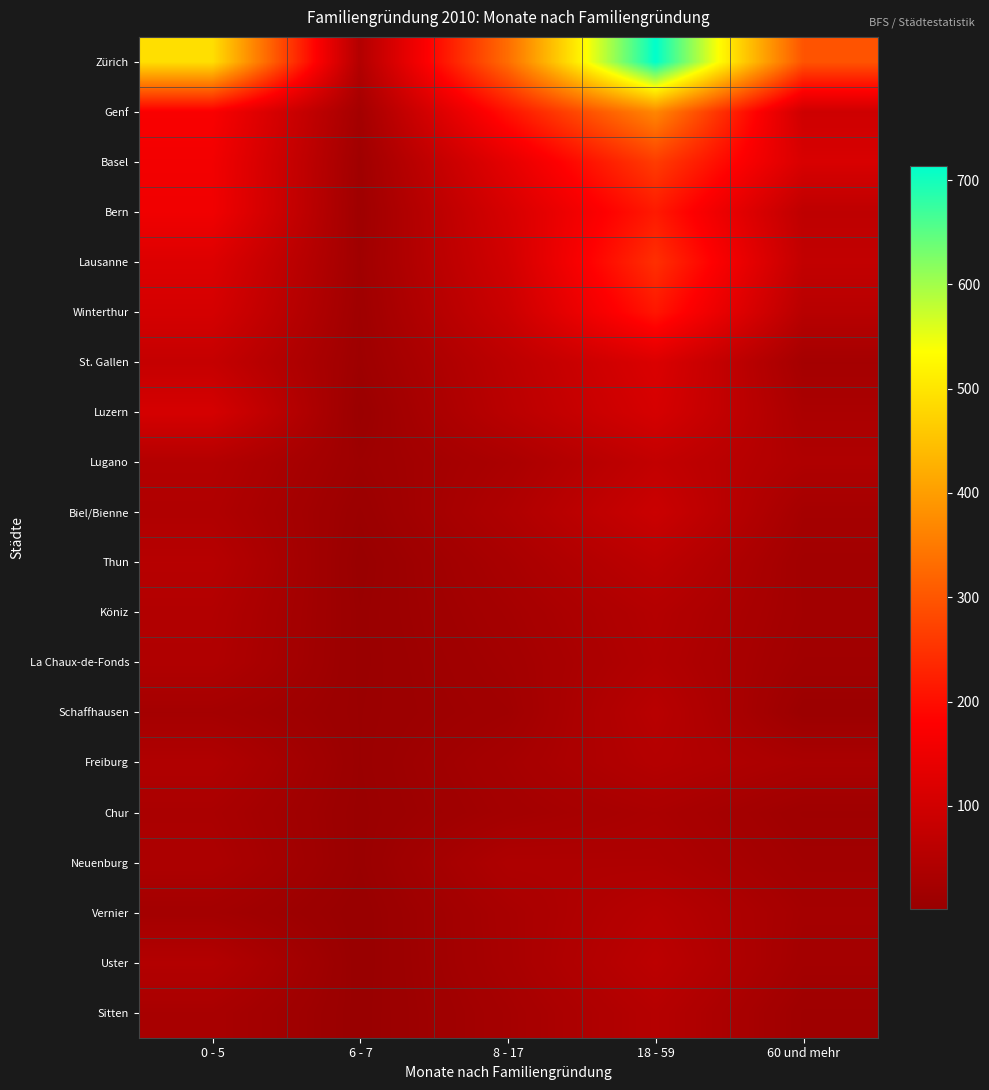

Which series has the largest total across all categories?

Zürich